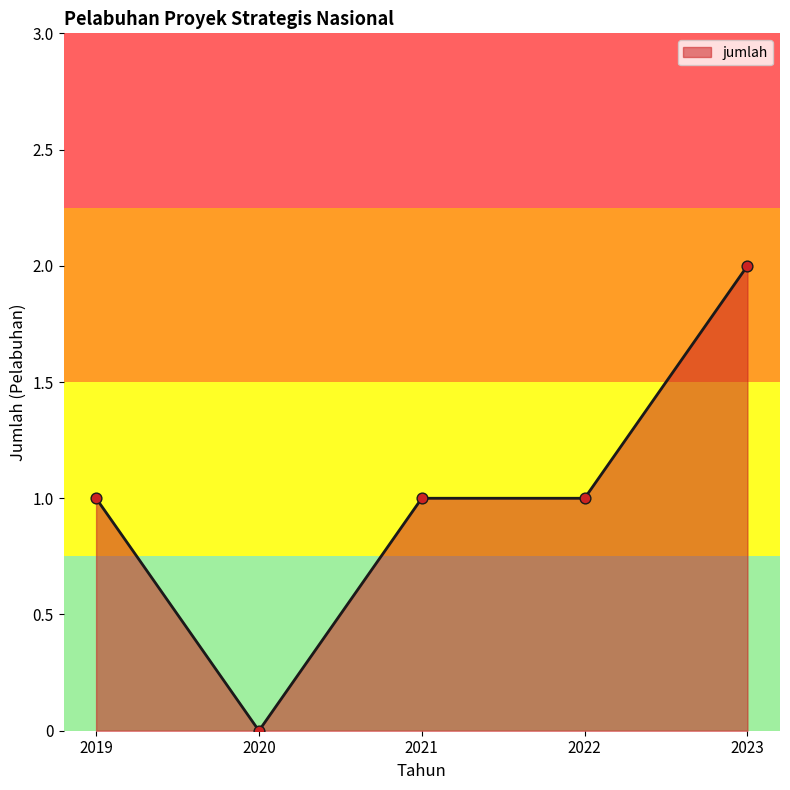

Between 2023 and 2022, which is larger?

2023